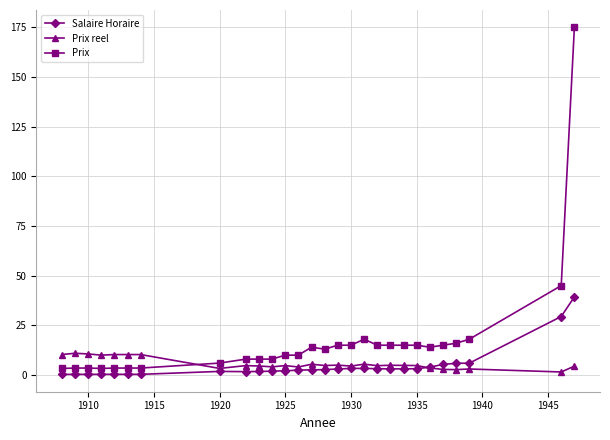

What is the value of the Prix reel point at the 18th from the left?

5.5